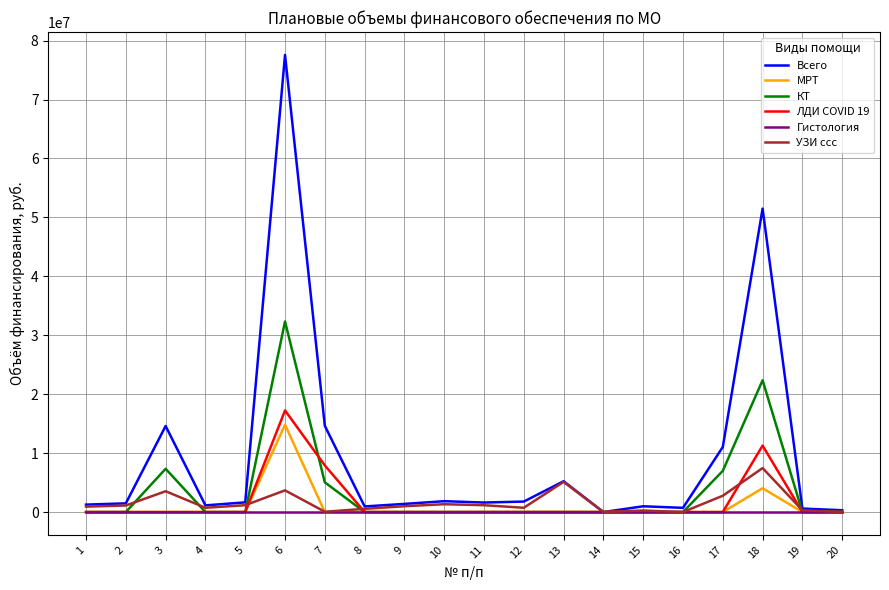

Which series has the largest total across all categories?

Всего